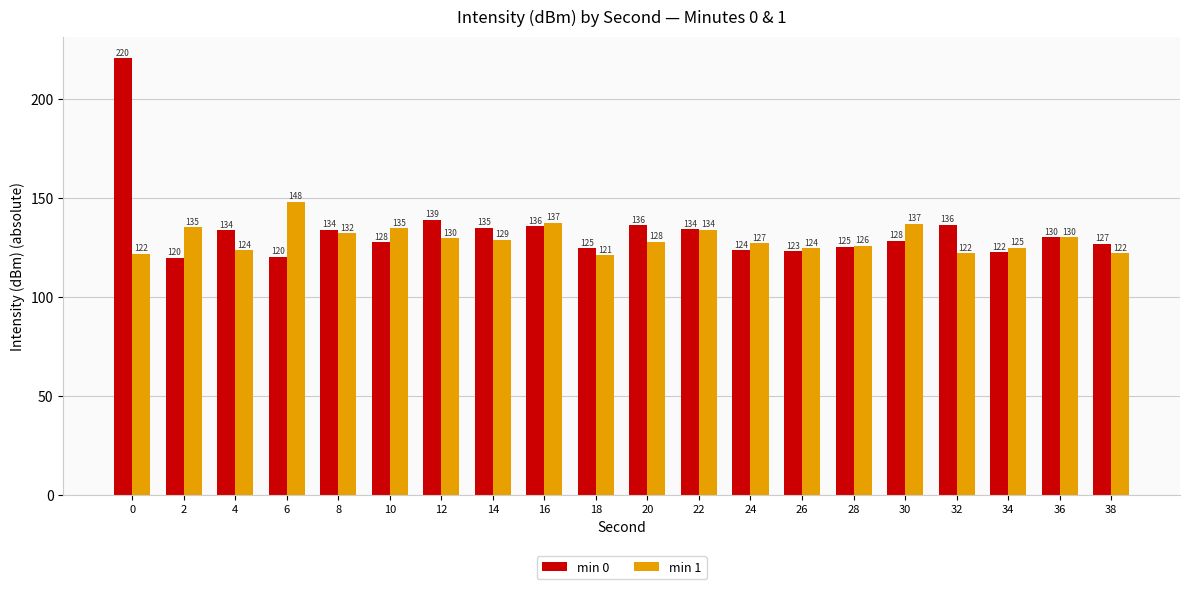

What value does the min 0 series have at 30?

128.4